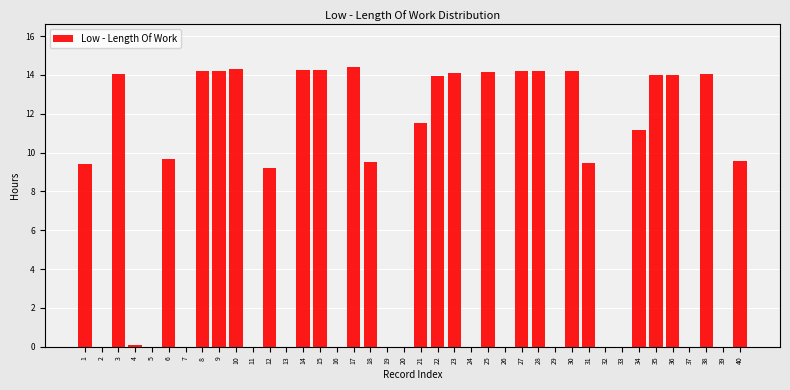

True or false: the data shows 0.0 at 7.

True